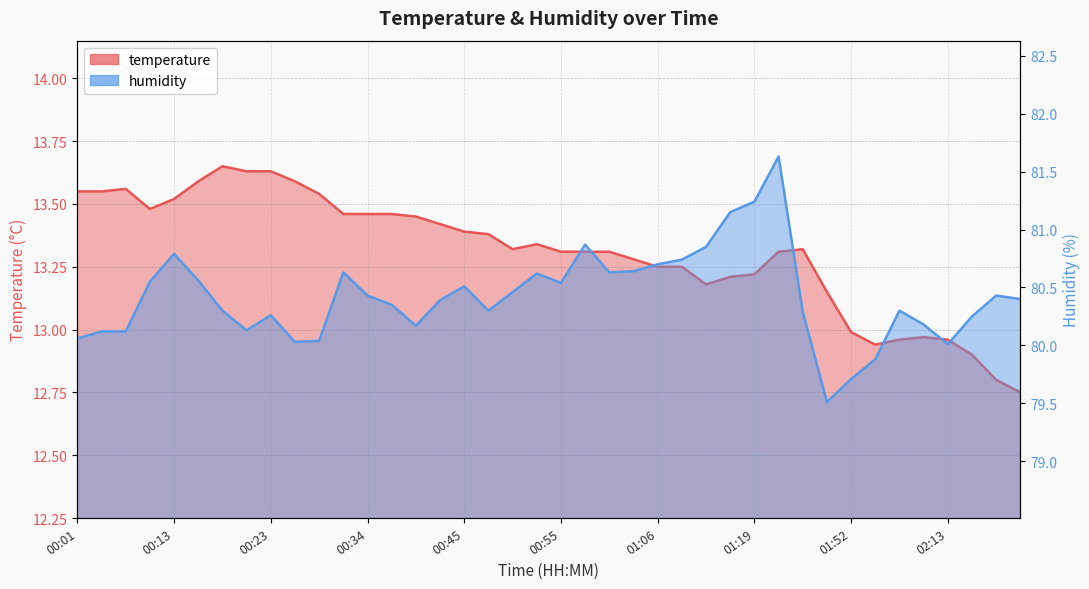

True or false: temperature and humidity cross at least once.

False